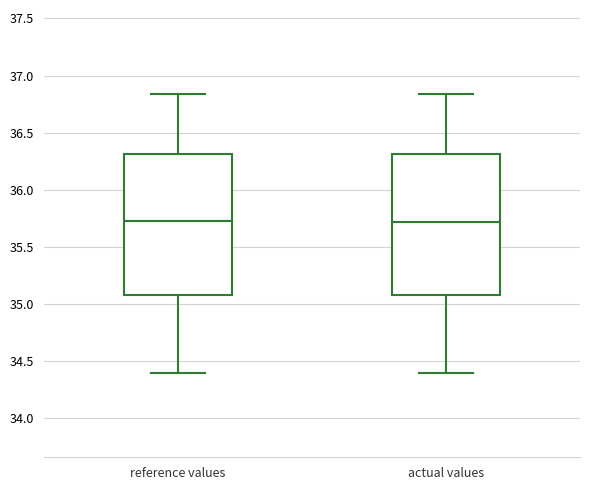

Where is the upper edge of the box for reference values on the y-axis? The values are not printed on the chart, so give them approximately, as read against the axis.

36.30